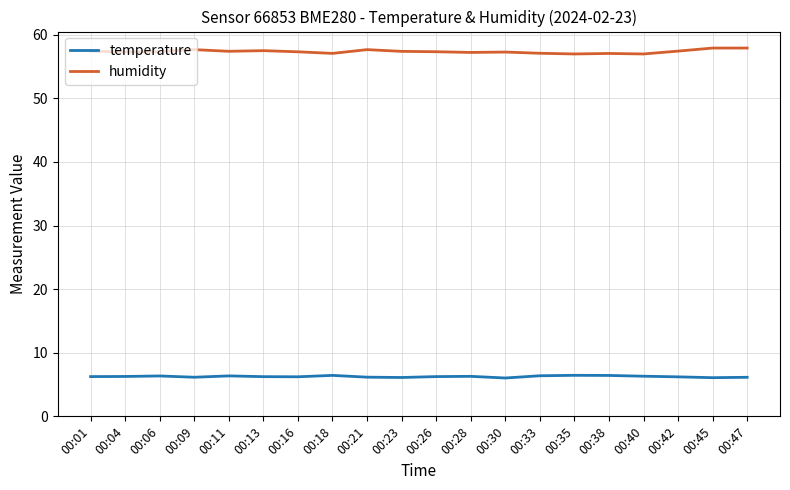

True or false: humidity and temperature intersect in this chart.

False